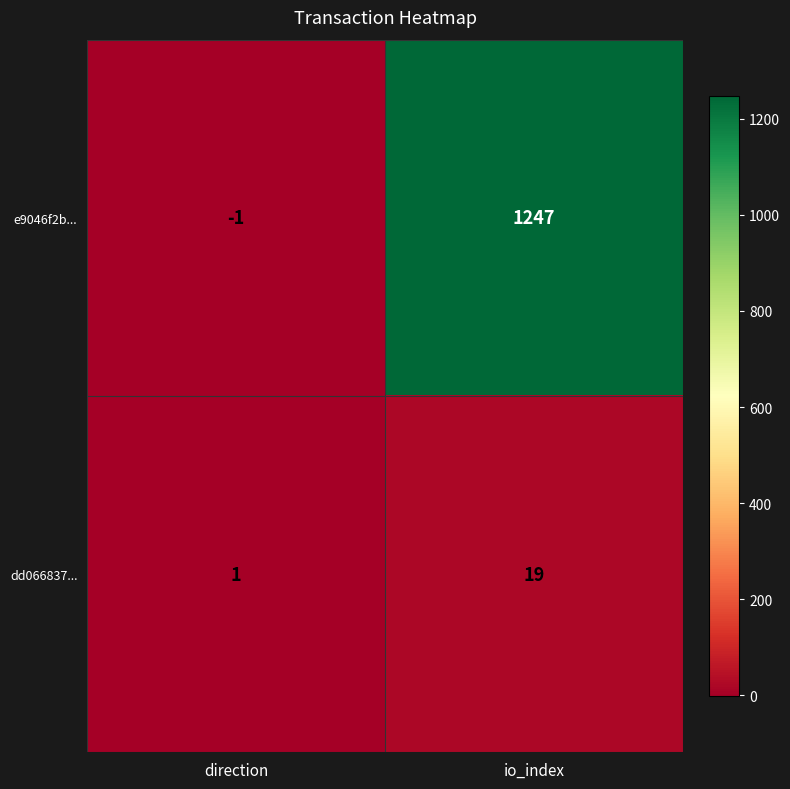

What is the sum of the e9046f2b... values at io_index and direction?

1246